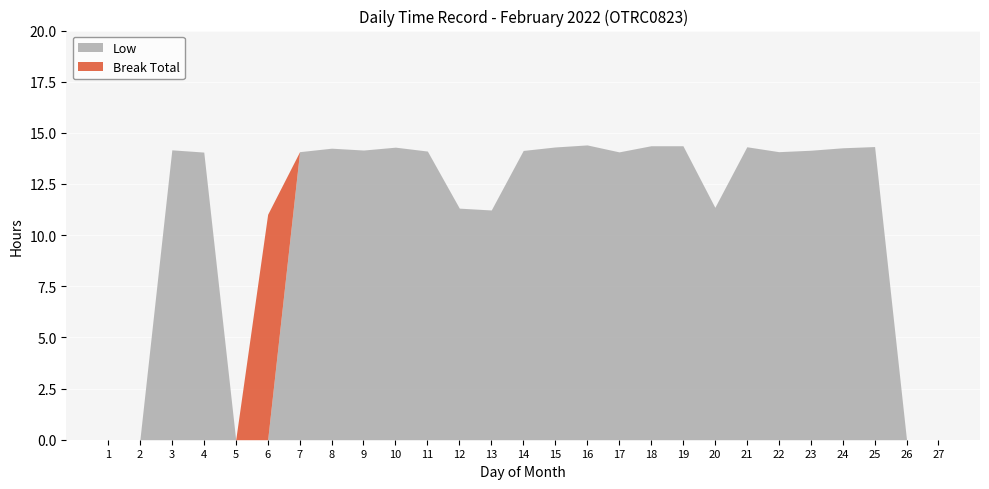

What is the difference between the highest and lowest values at 24?

14.3